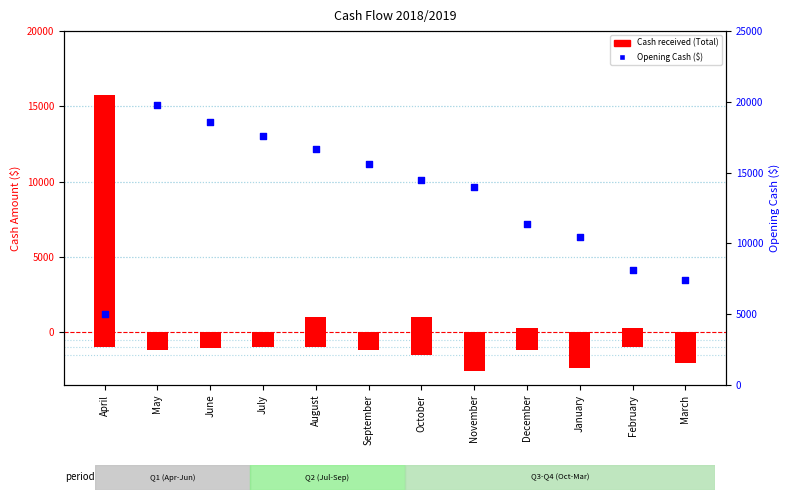

Which series has the widest spread of Y values?

Cash received (Total)